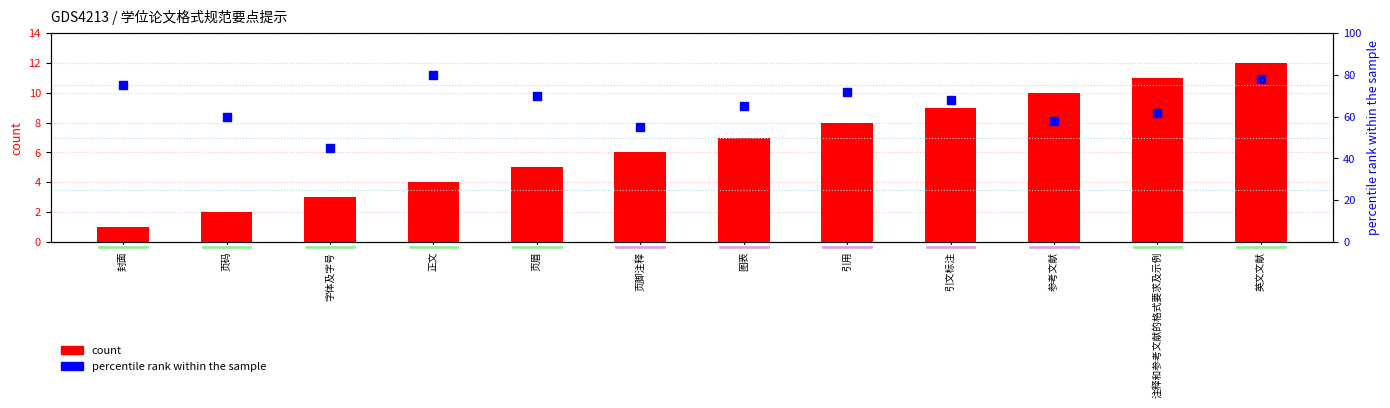

Is the value of count at 英文文献 greater than the value of percentile rank within the sample at 正文?

No